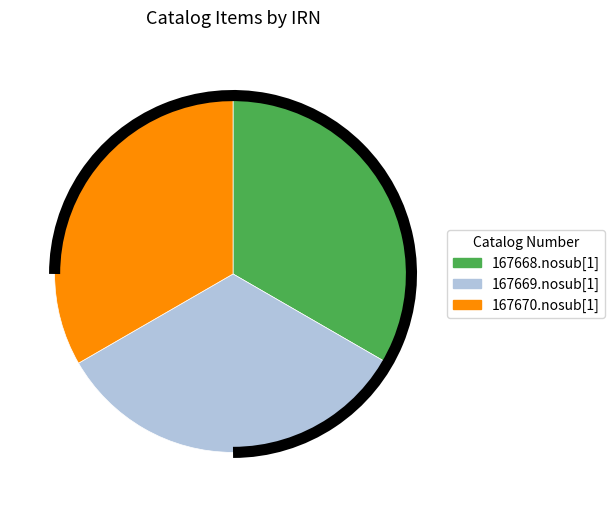

Does 167670.nosub[1] represent more than half of the total?

No